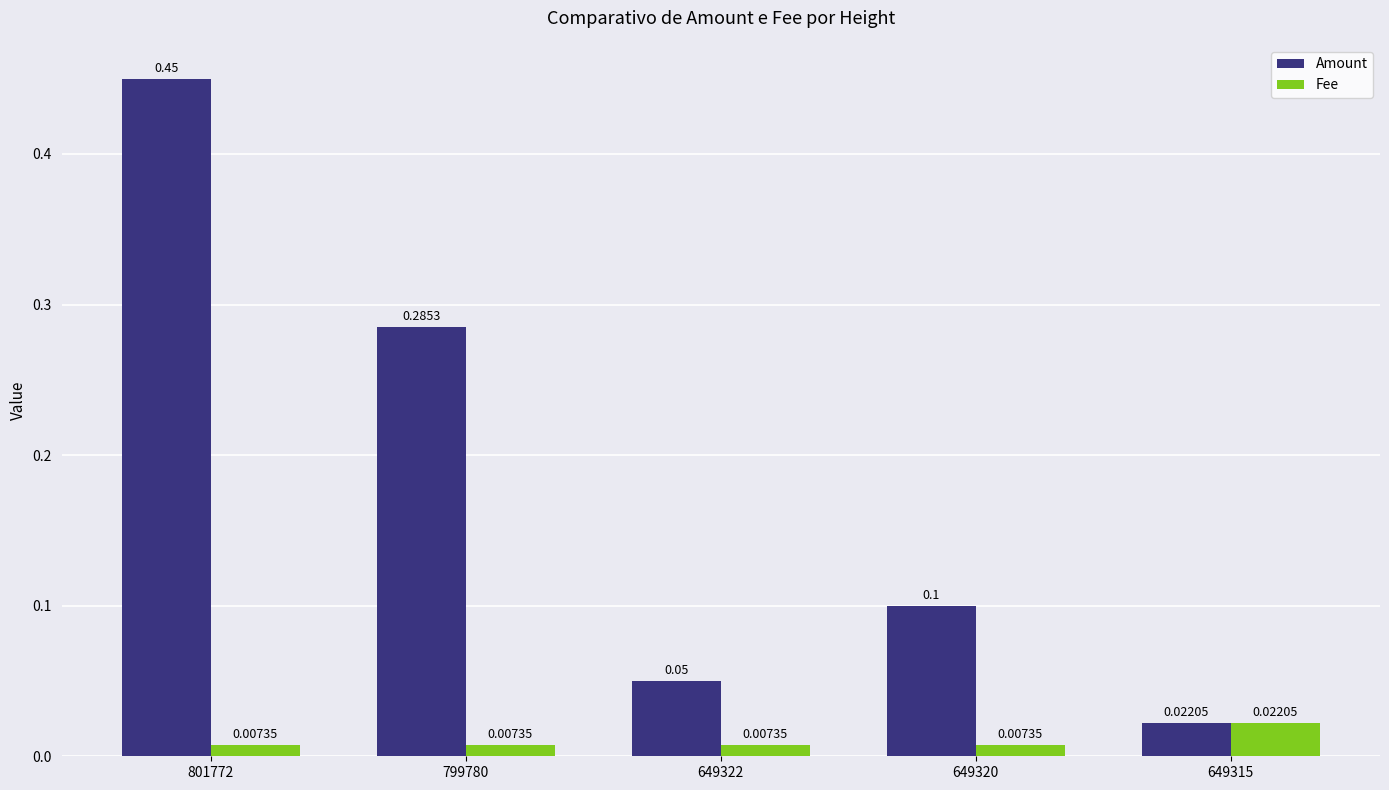

Which series has the largest total across all categories?

Amount